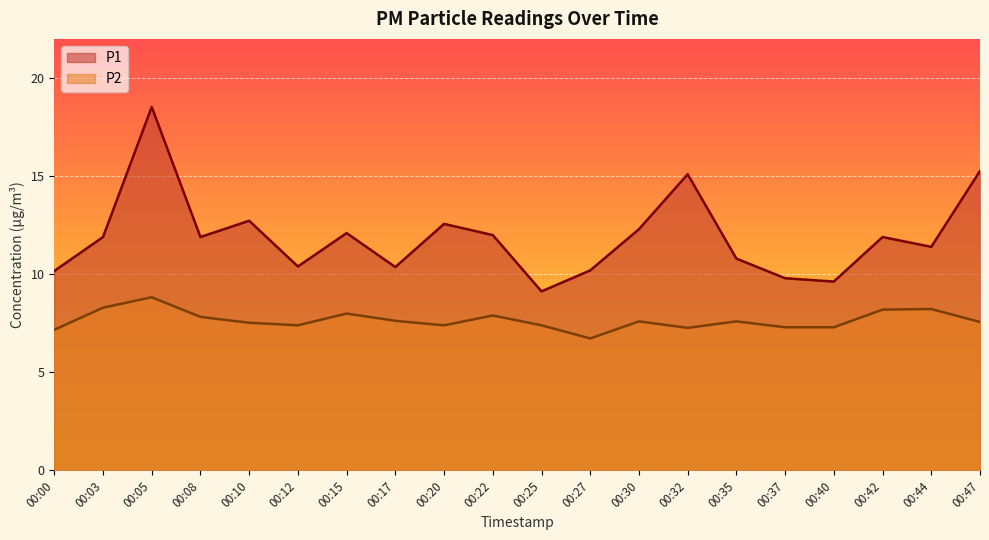

Which category has the highest value in the P1 series?

00:05